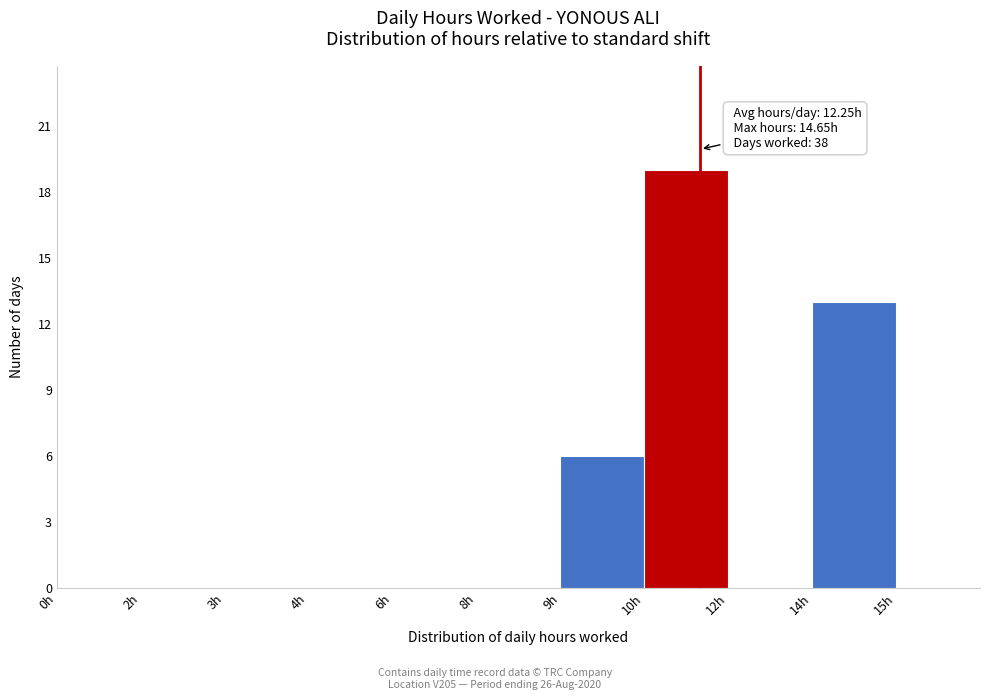

Reading left to right, transcribe all the data shown in this chart.

0h=0	2h=0	3h=0	4h=0	6h=0	8h=0	9h=6	10h=19	12h=0	14h=13